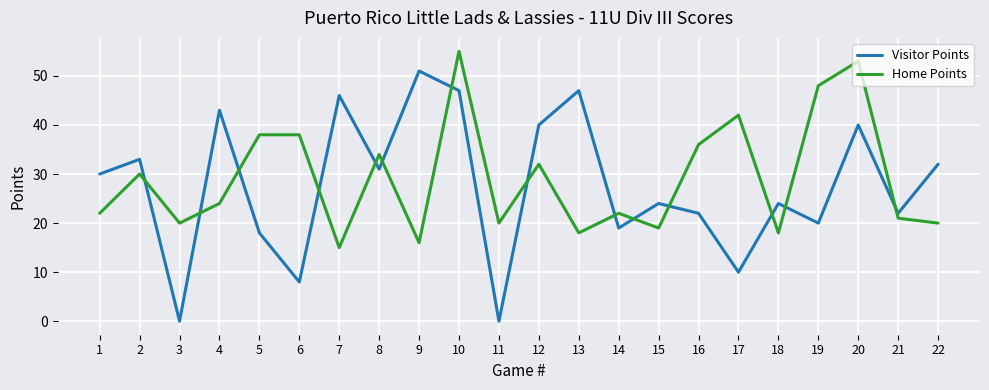

What is the highest value of the Home Points series?

55